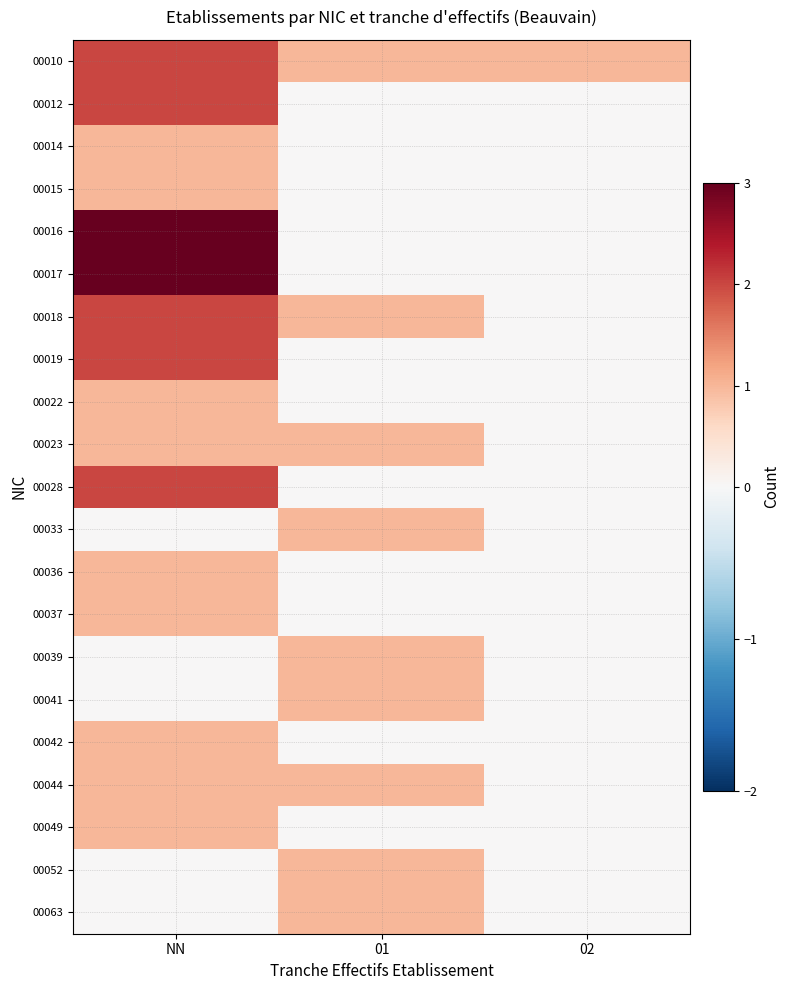

Which label corresponds to the largest value in the chart?

NN